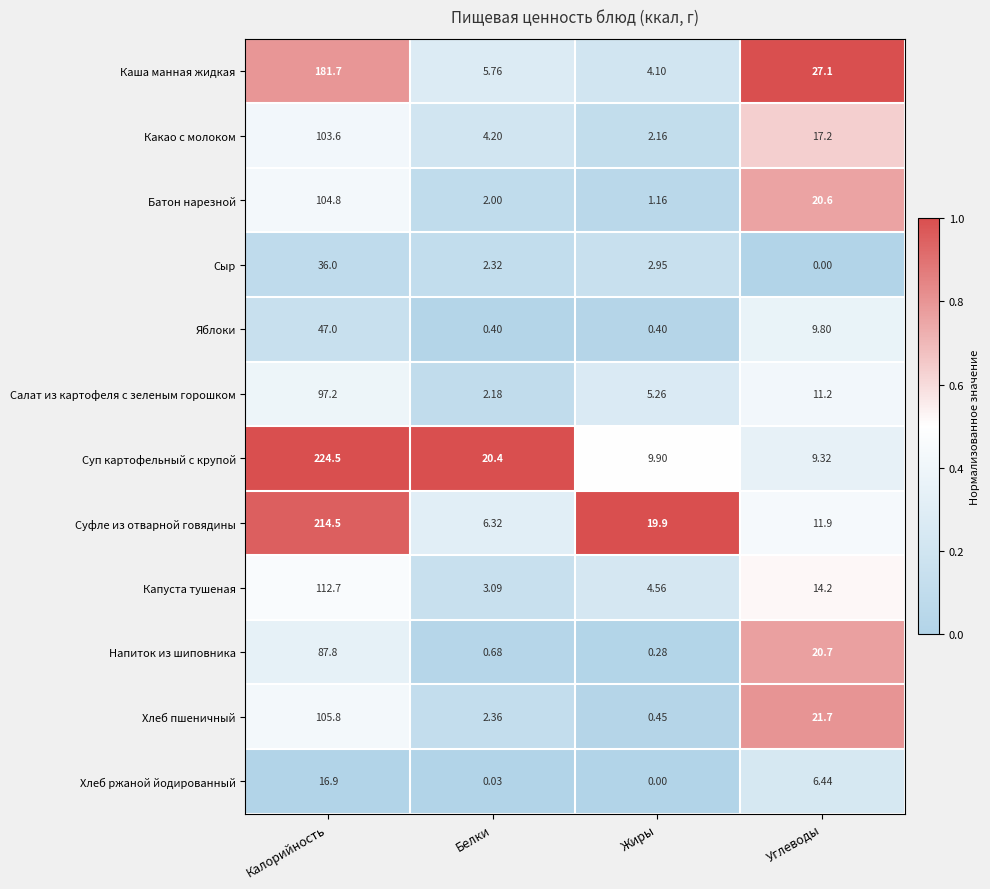

Which series has the largest total across all categories?

Суп картофельный с крупой